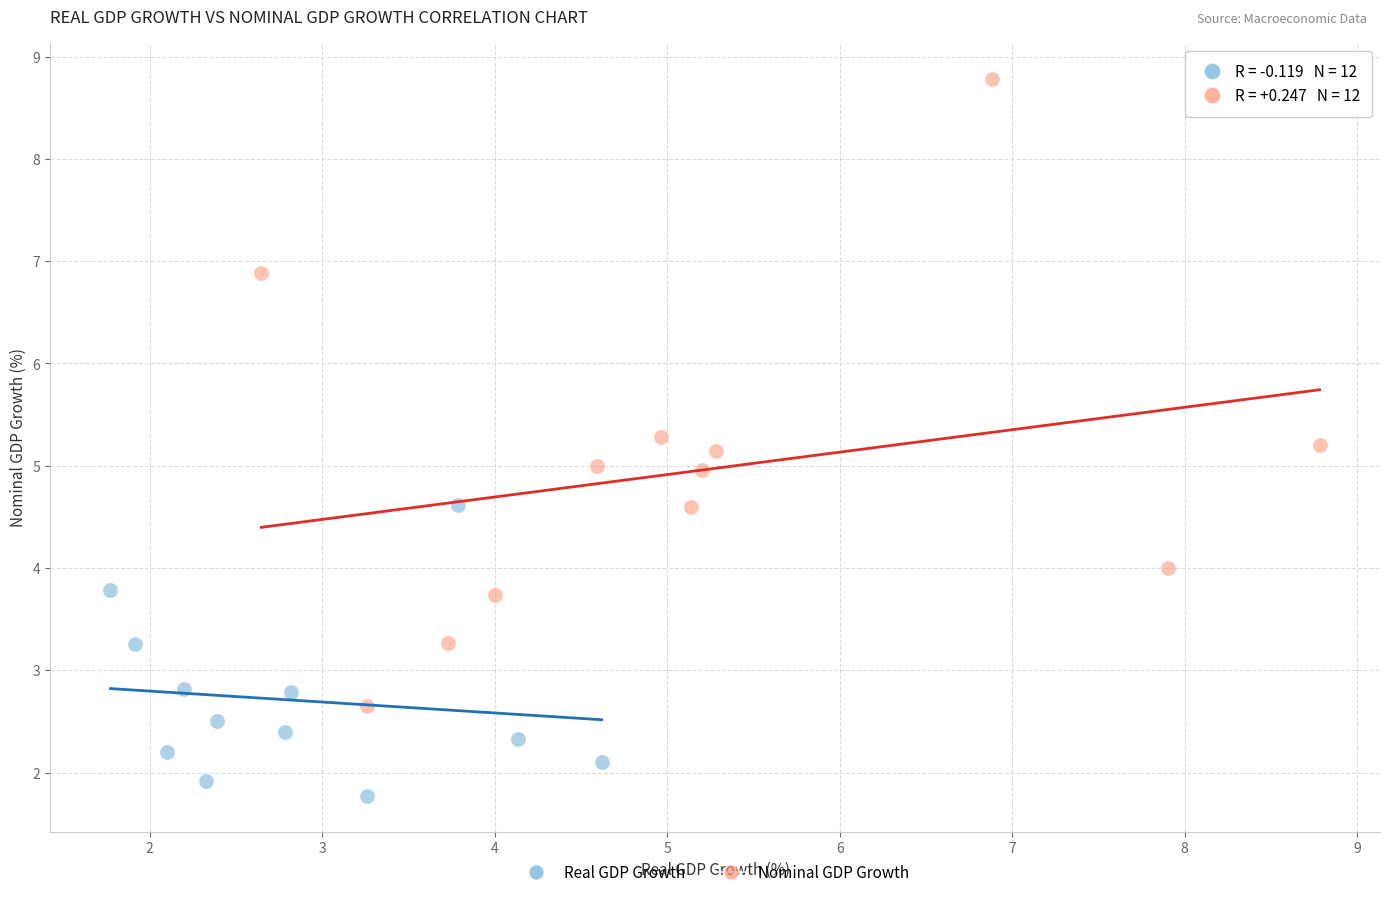

Which series contains the lowest Y value?

Real GDP Growth